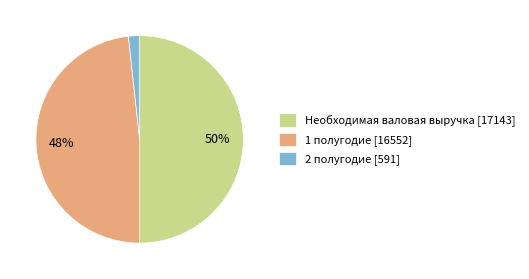

To the nearest percent, what is the combined percentage of Необходимая валовая выручка and 1 полугодие?

98%